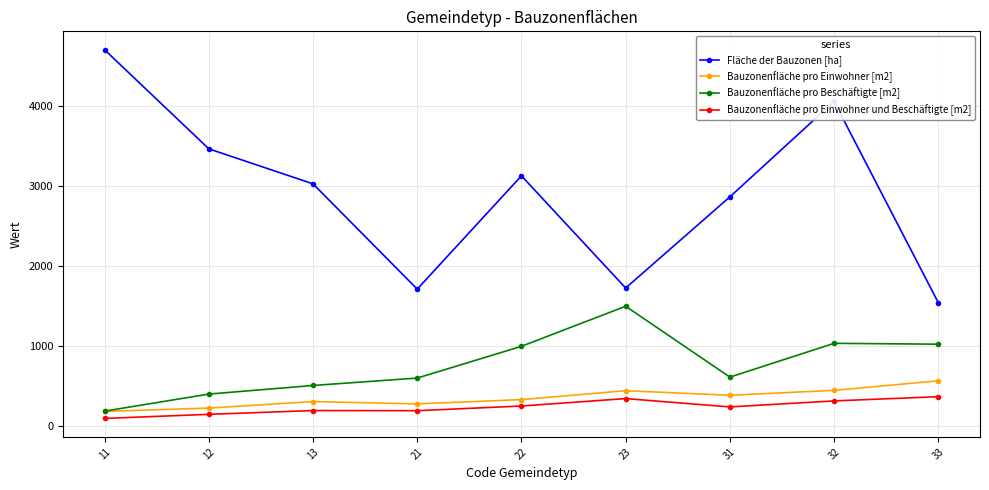

What is the average value of the Bauzonenfläche pro Einwohner und Beschäftigte [m2] series?

232.6